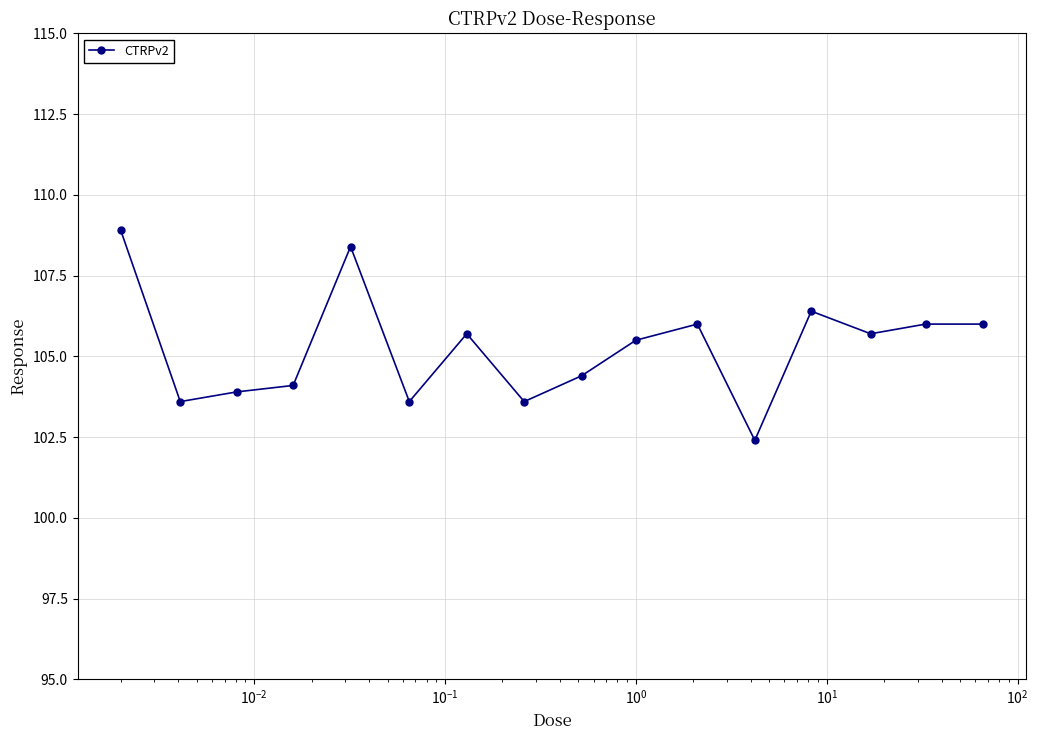

What is the minimum value shown in the chart?

102.4